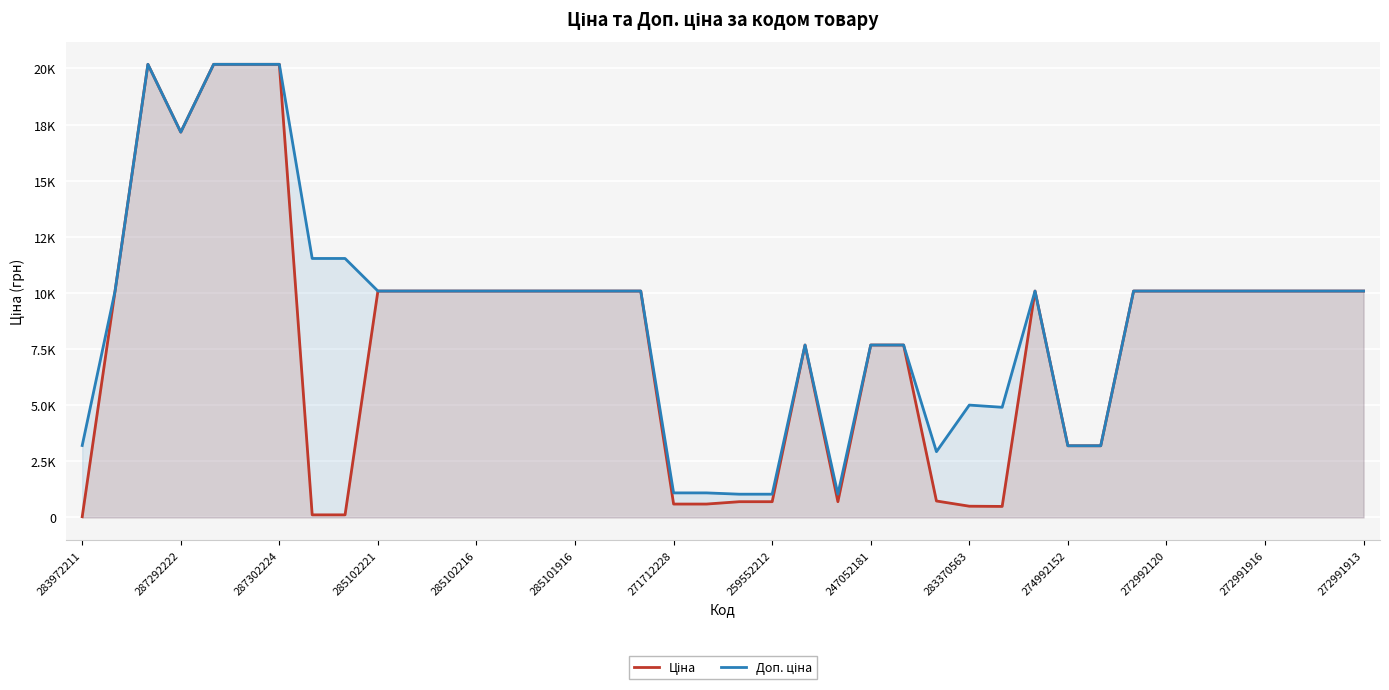

Which category has the lowest value in the Ціна series?

283972211